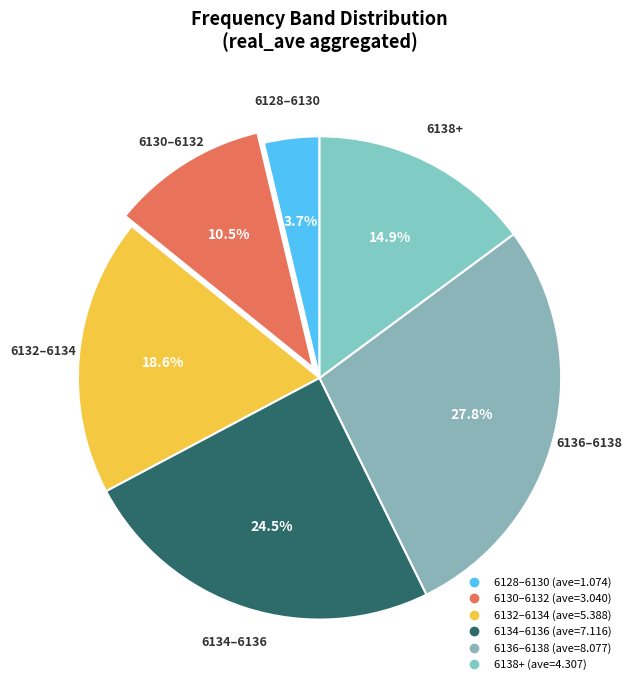

Count the number of slices in the pie.

6